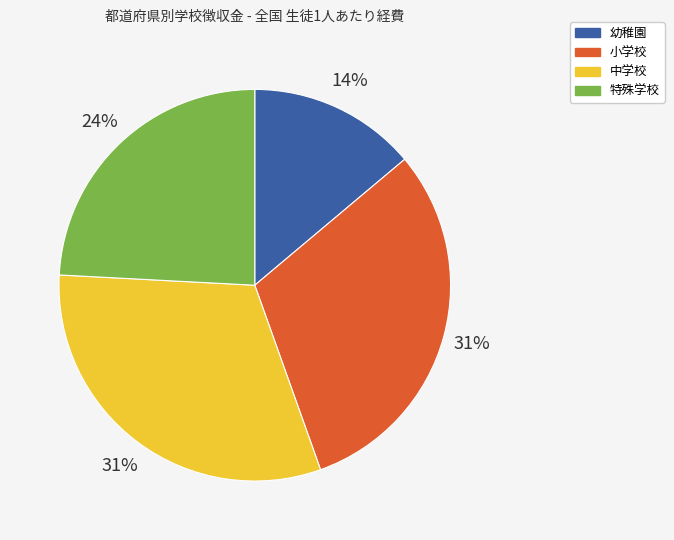

Is the sum of 中学校 and 小学校 greater than half?

Yes